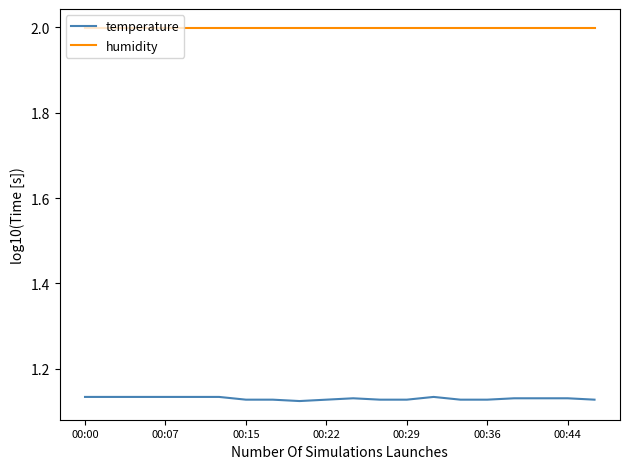

List the series in order of their peak value, lowest first.

temperature, humidity